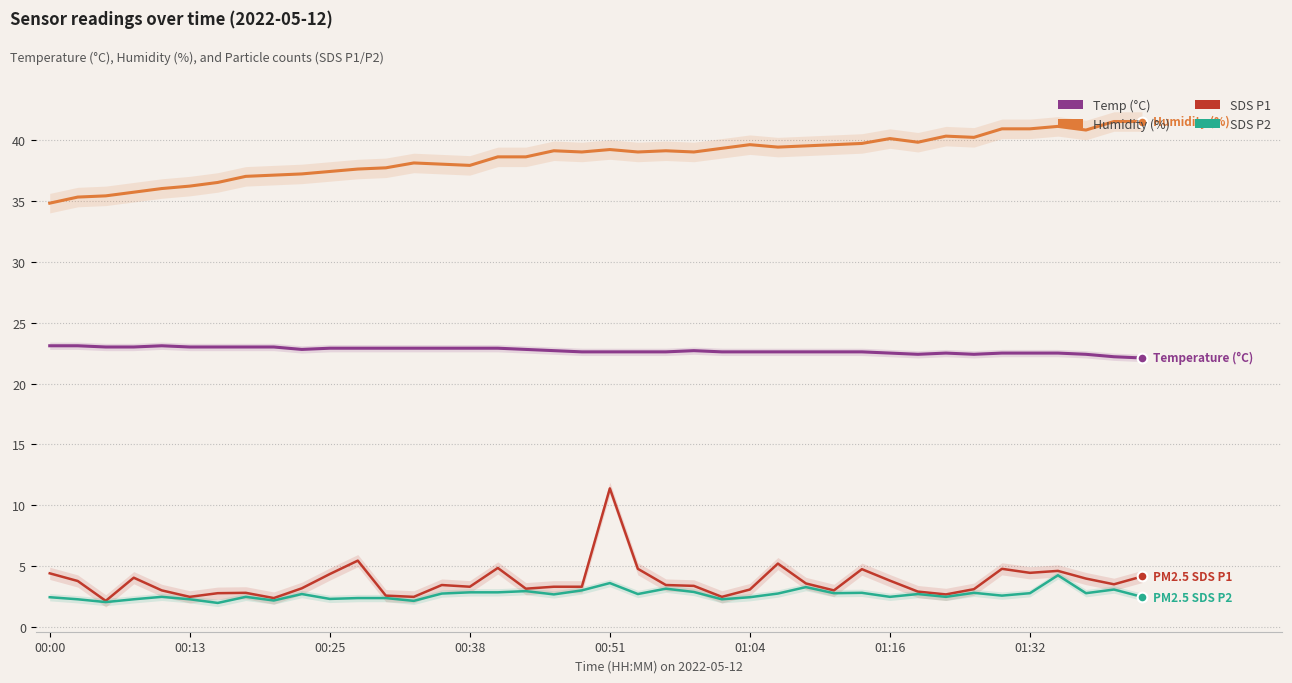

What is the approximate value of SDS_P1 at 19?

3.3